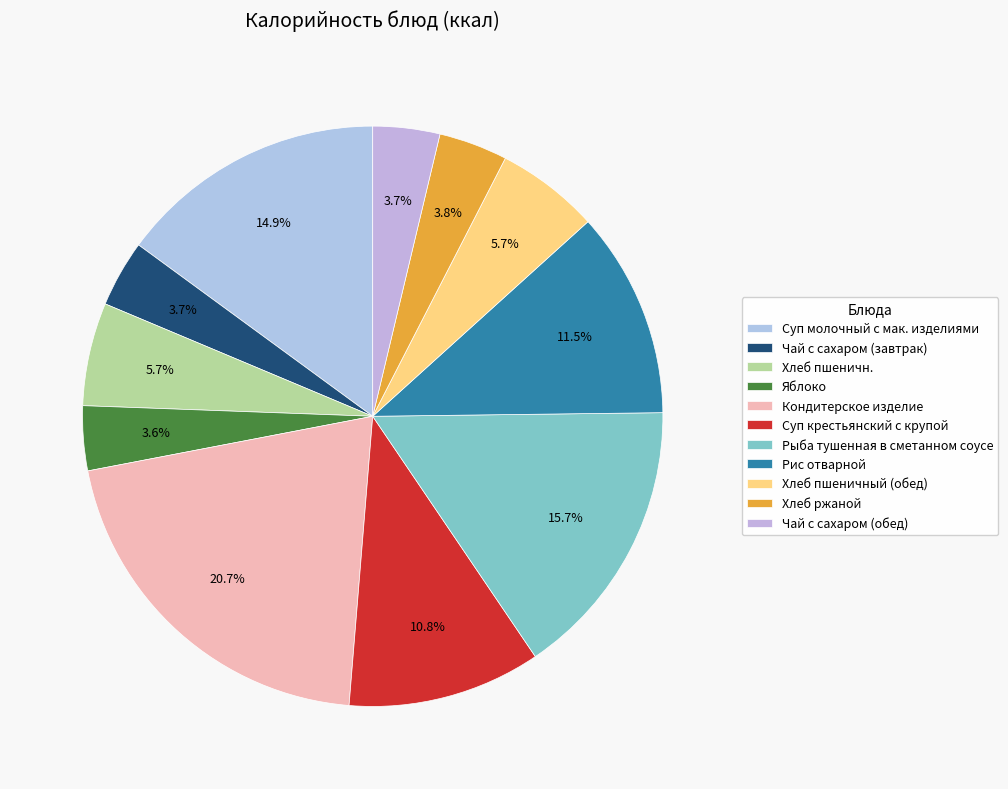

What is the smallest slice in the pie chart?

Яблоко